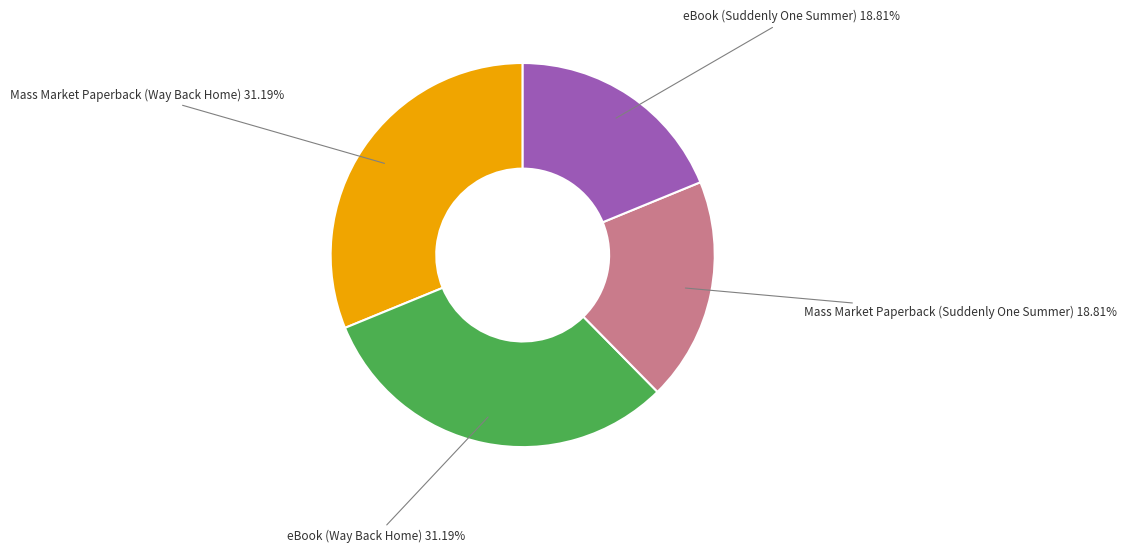

Is it true that eBook (Suddenly One Summer) is 28% of the pie?

False